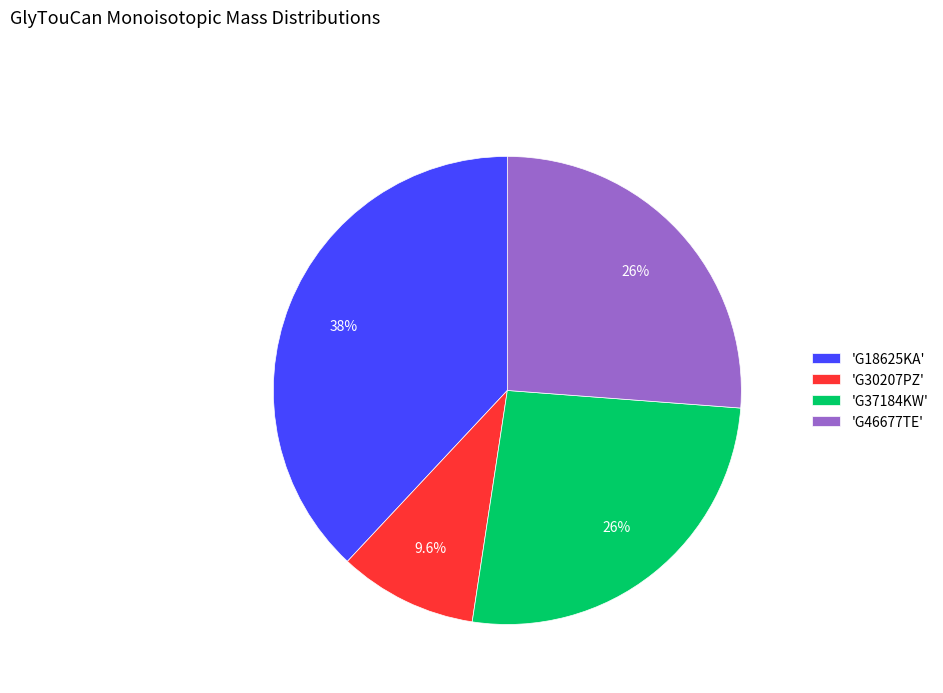

Which category has the biggest portion of the pie?

'G18625KA'